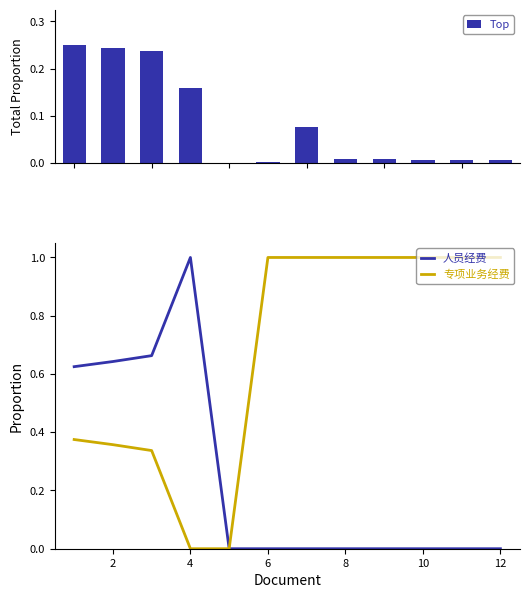

Is it true that 人员经费 equals 0.7 at 6?

False